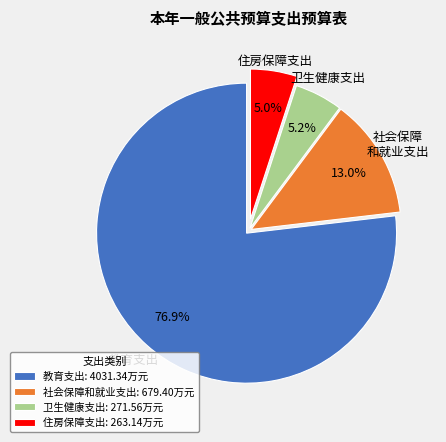

How many slices are in this pie chart?

4